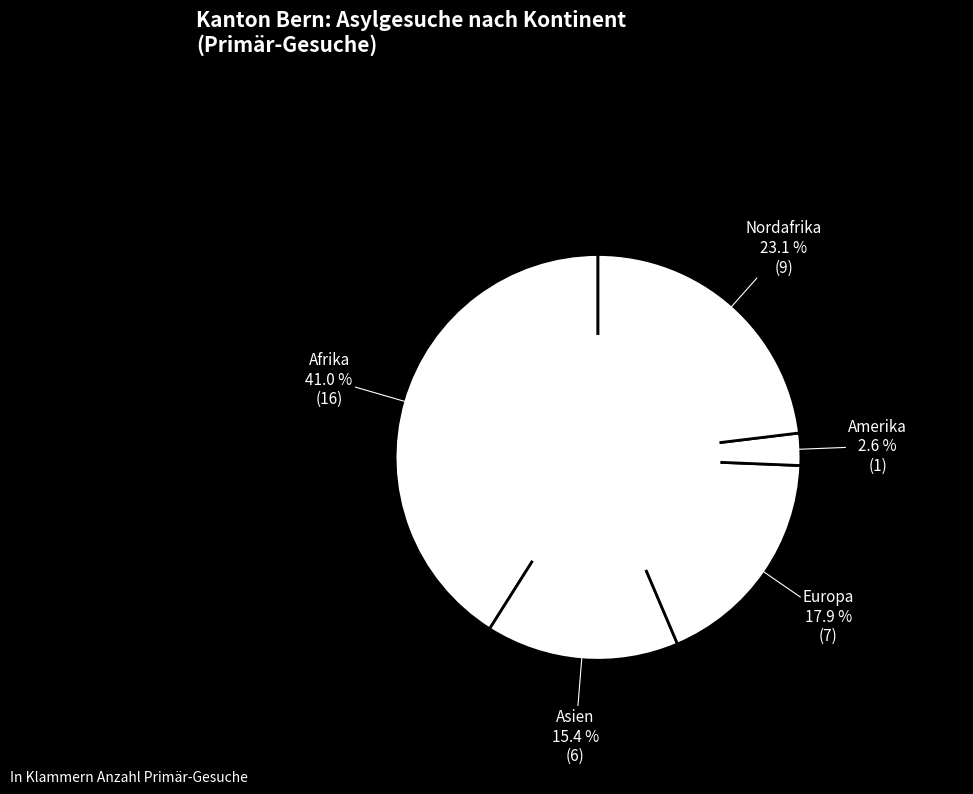

Combined, do Asien and Nordafrika account for over 50%?

No